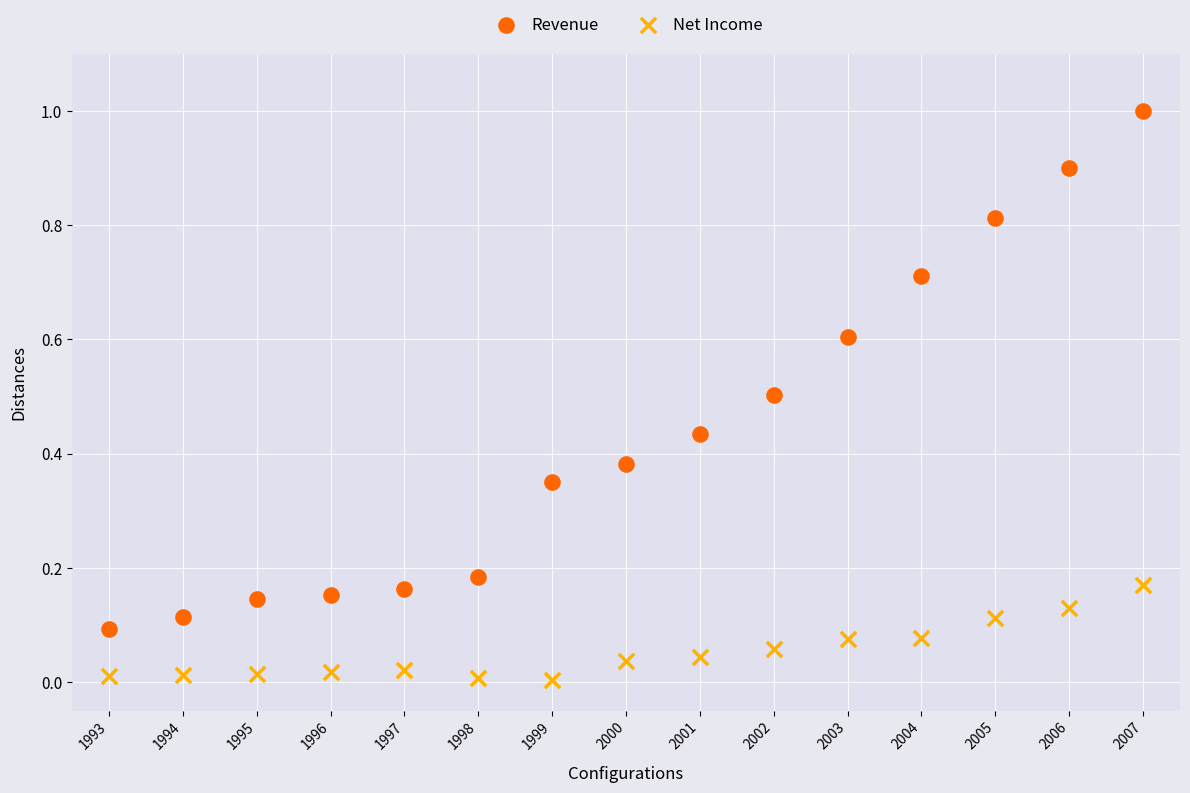

Which series reaches the maximum Y coordinate?

Revenue